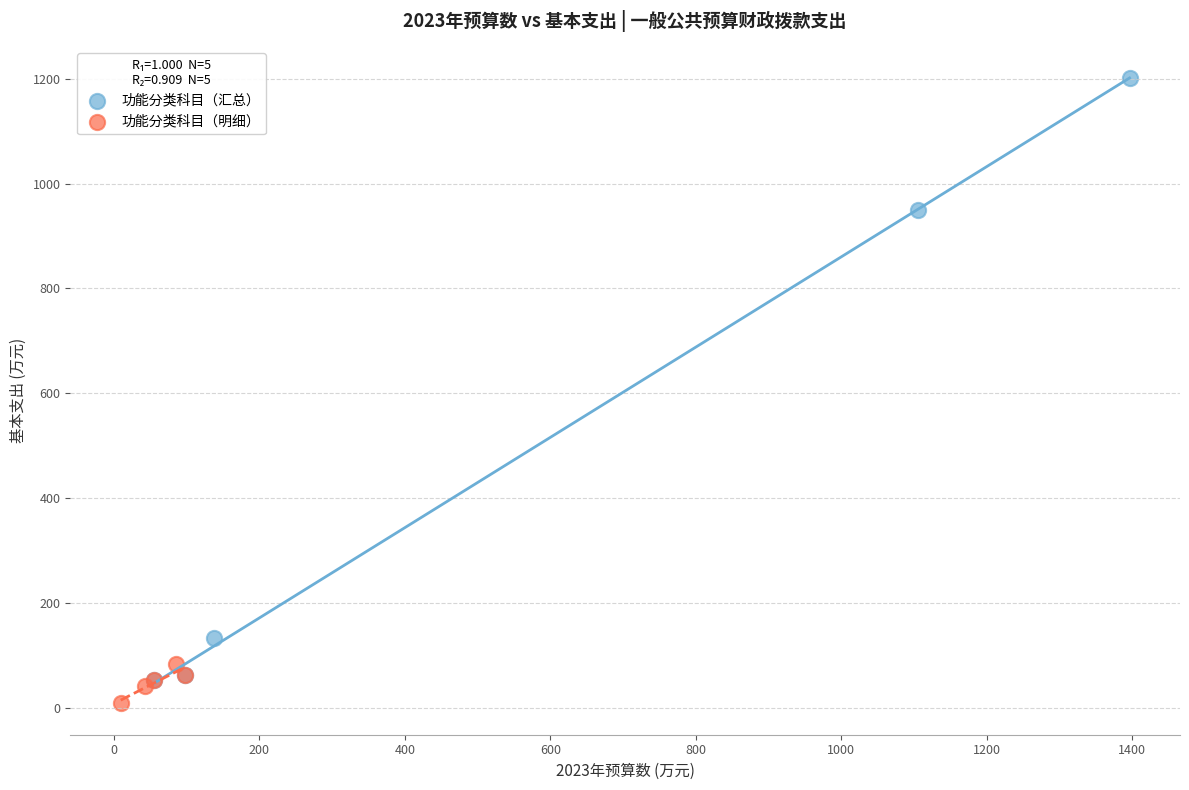

Which series reaches the maximum Y coordinate?

功能分类科目（汇总）